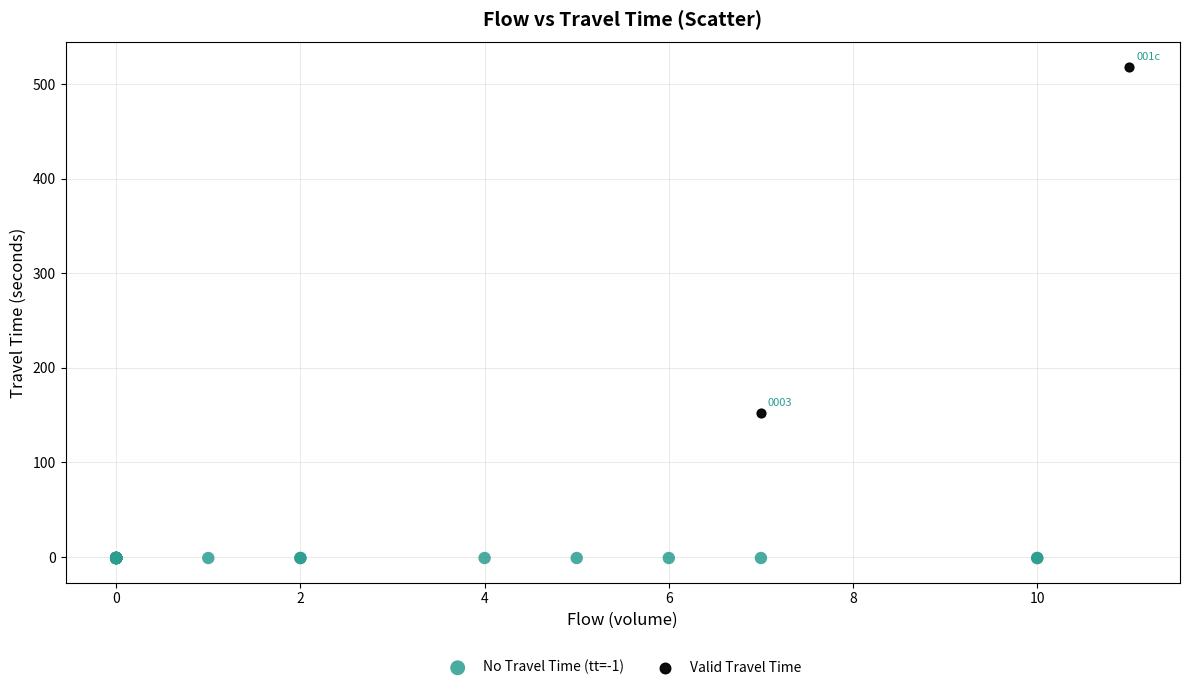

What are all the series names shown in the legend?

No Travel Time (tt=-1), Valid Travel Time